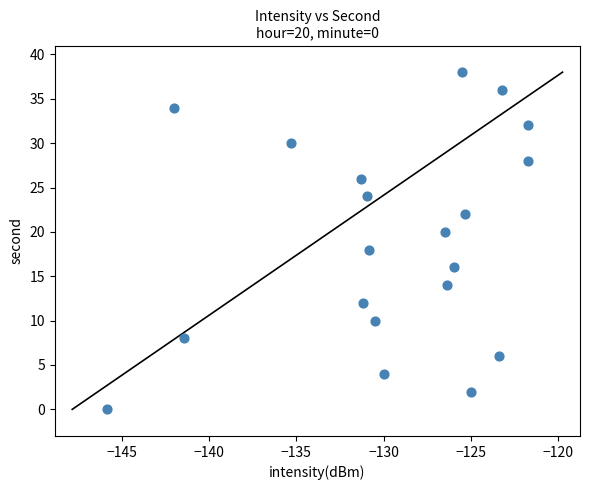

What is the range of Y values (max minus min)?

38